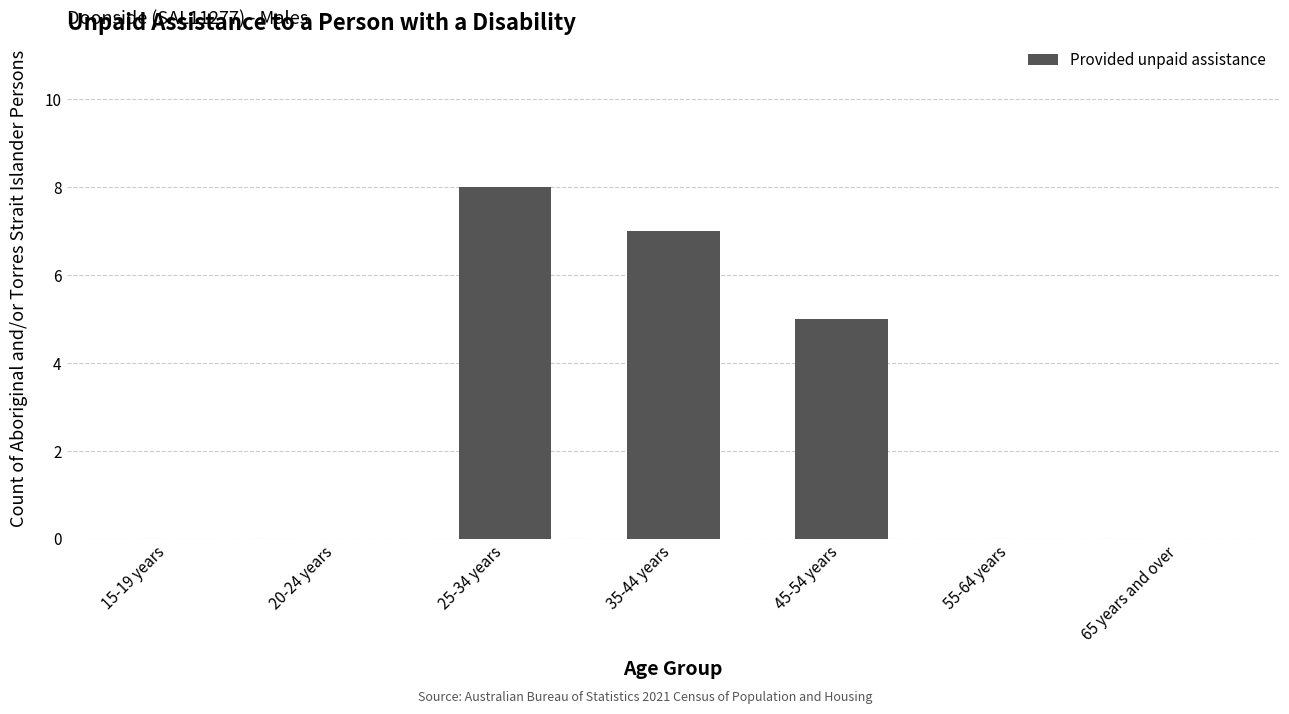

What is the change in value from 15-19 years to 45-54 years?

+5